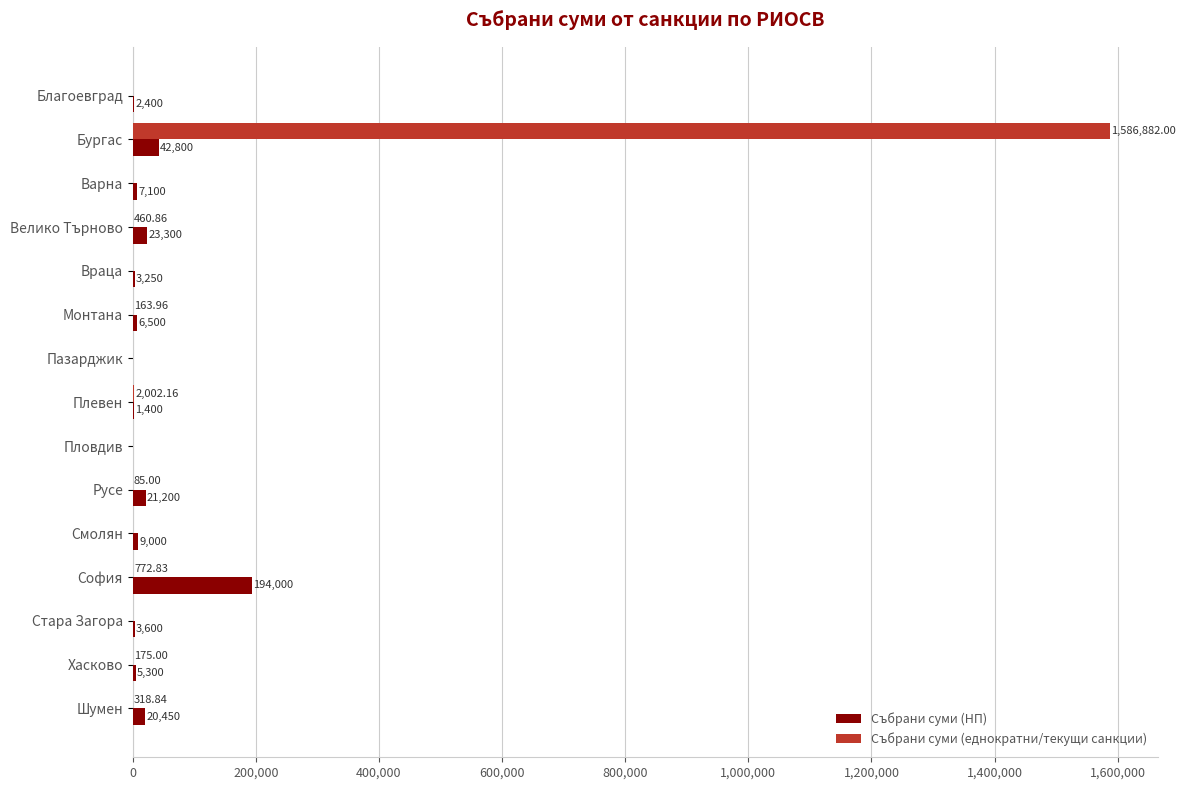

At which category is the sum across all series the highest?

Бургас